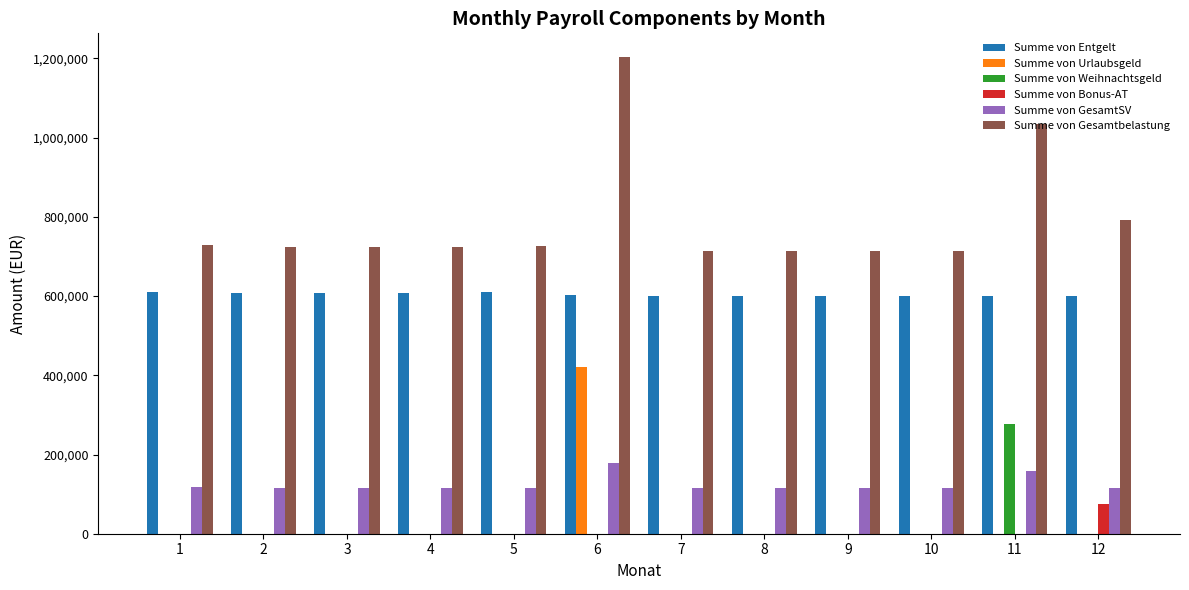

What is the maximum value for Summe von Weihnachtsgeld?

276406.3